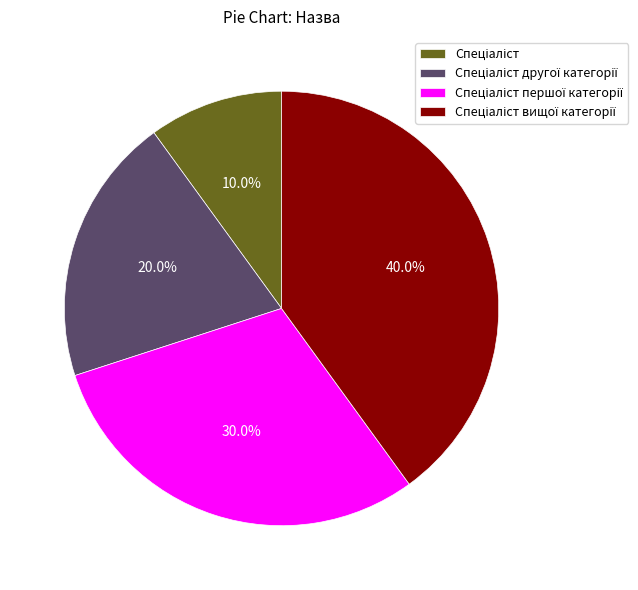

Is there any slice that represents more than half of the pie?

No